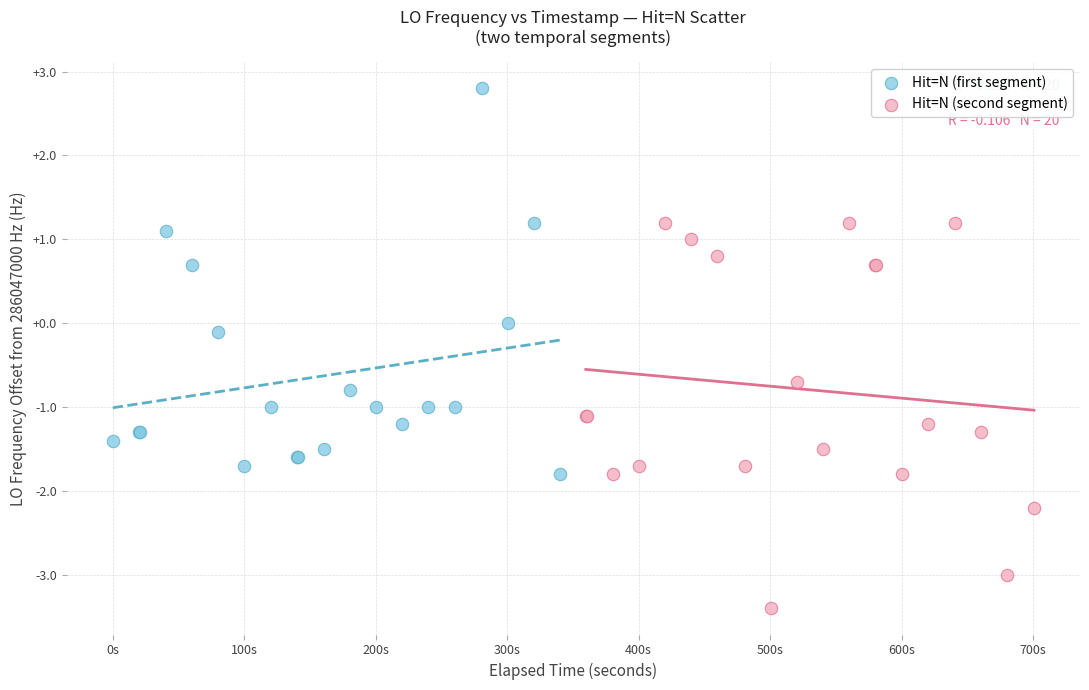

Which series reaches the minimum Y coordinate?

Hit=N (second segment)